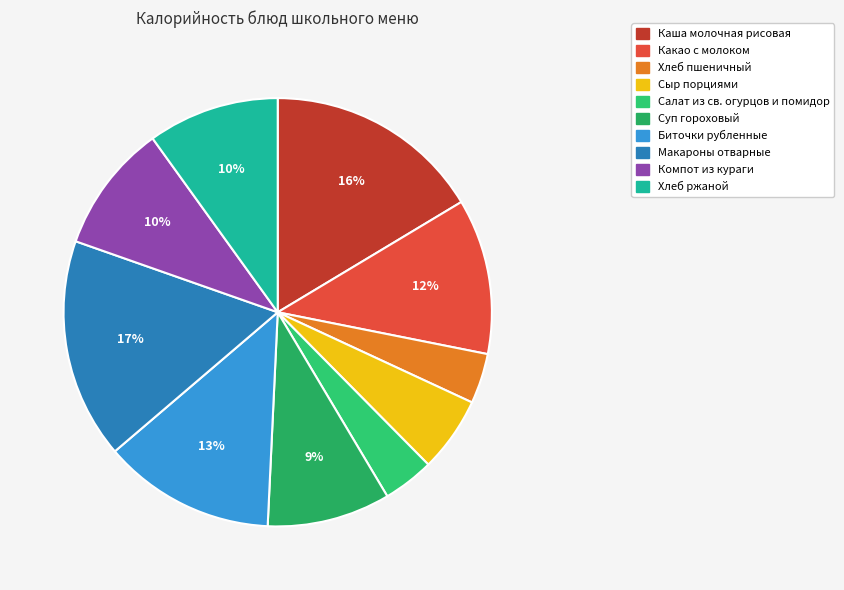

What is the change in value from Каша молочная рисовая to Хлеб ржаной?

-82